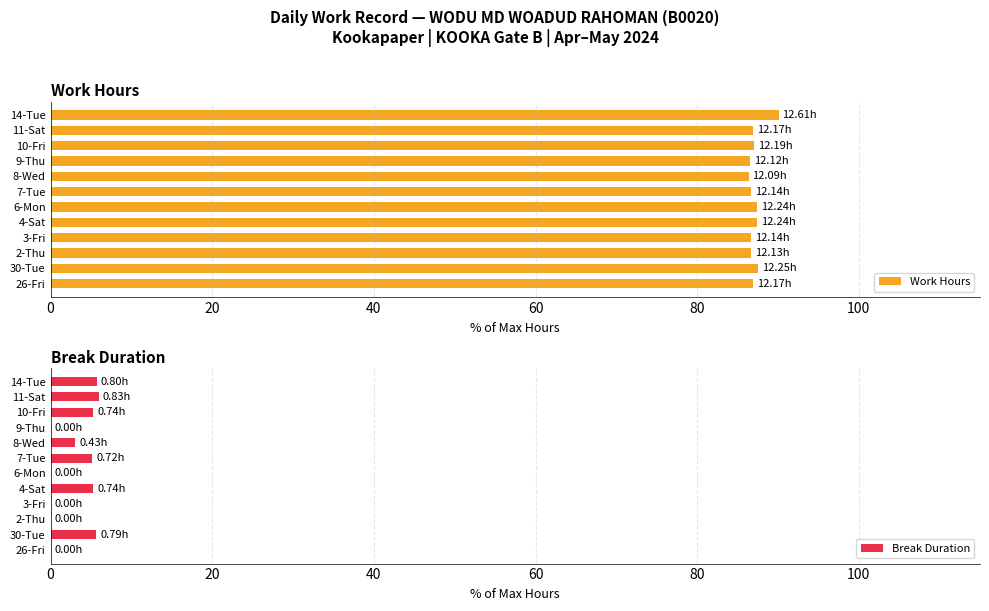

What is the maximum value shown in the chart?

90.1